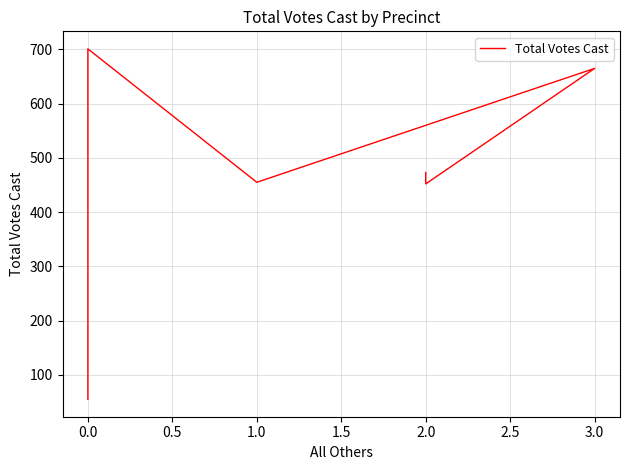

What is the minimum value shown in the chart?

55